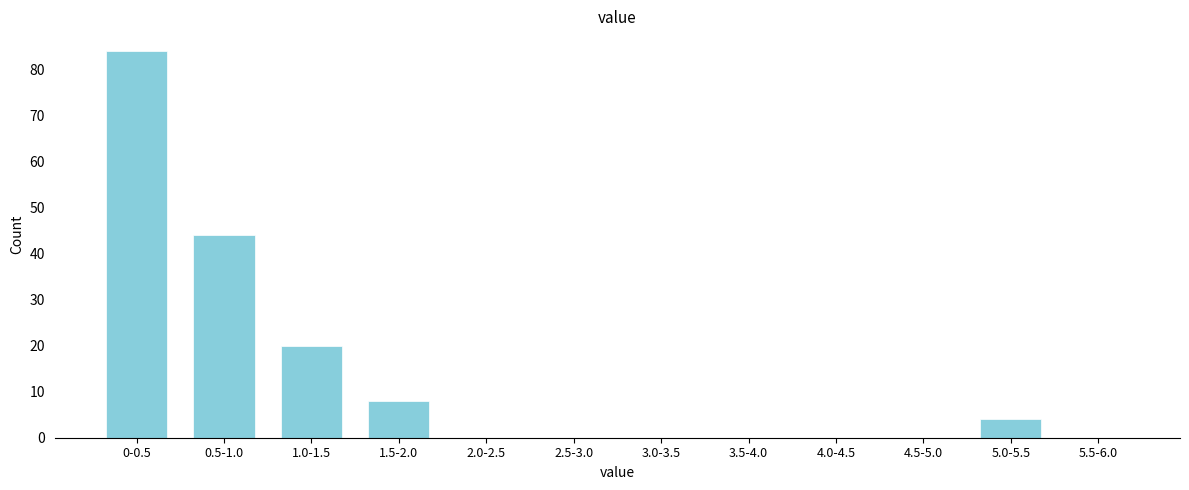

Reading left to right, transcribe all the data shown in this chart.

0-0.5=84	0.5-1.0=44	1.0-1.5=20	1.5-2.0=8	2.0-2.5=0	2.5-3.0=0	3.0-3.5=0	3.5-4.0=0	4.0-4.5=0	4.5-5.0=0	5.0-5.5=4	5.5-6.0=0